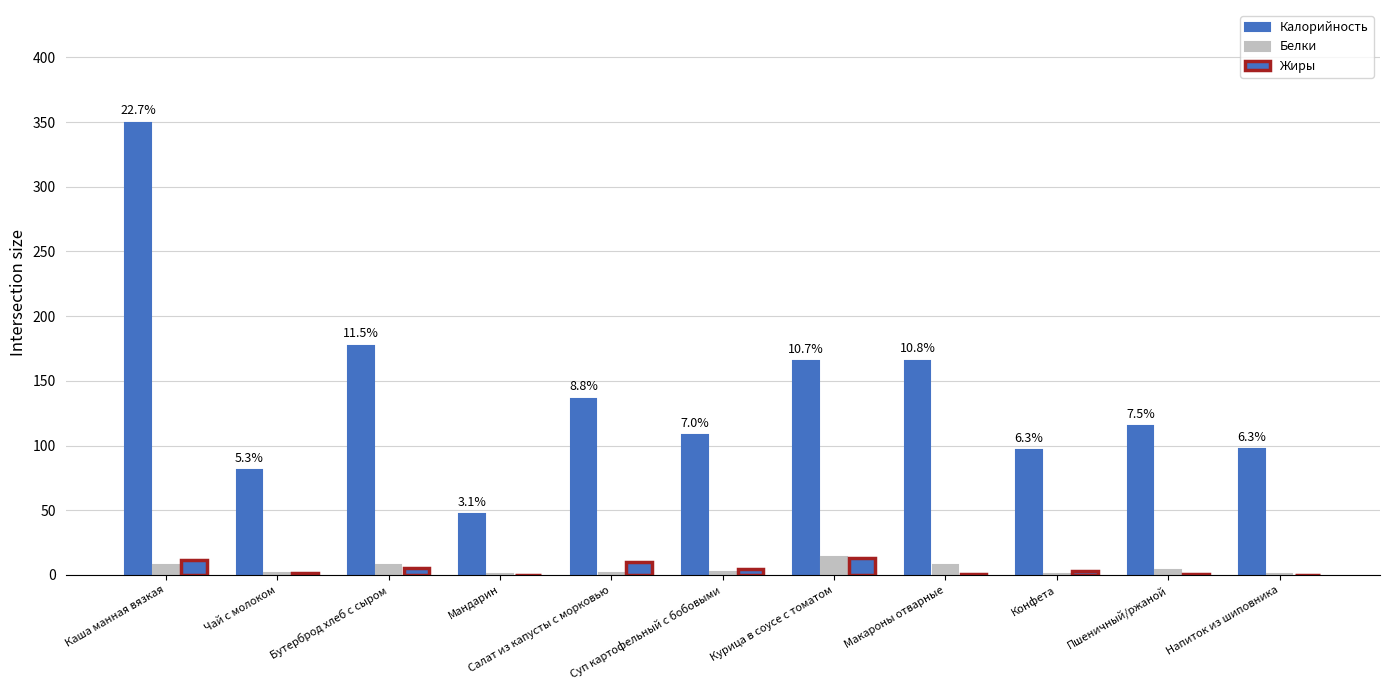

How many categories are shown in the chart?

11